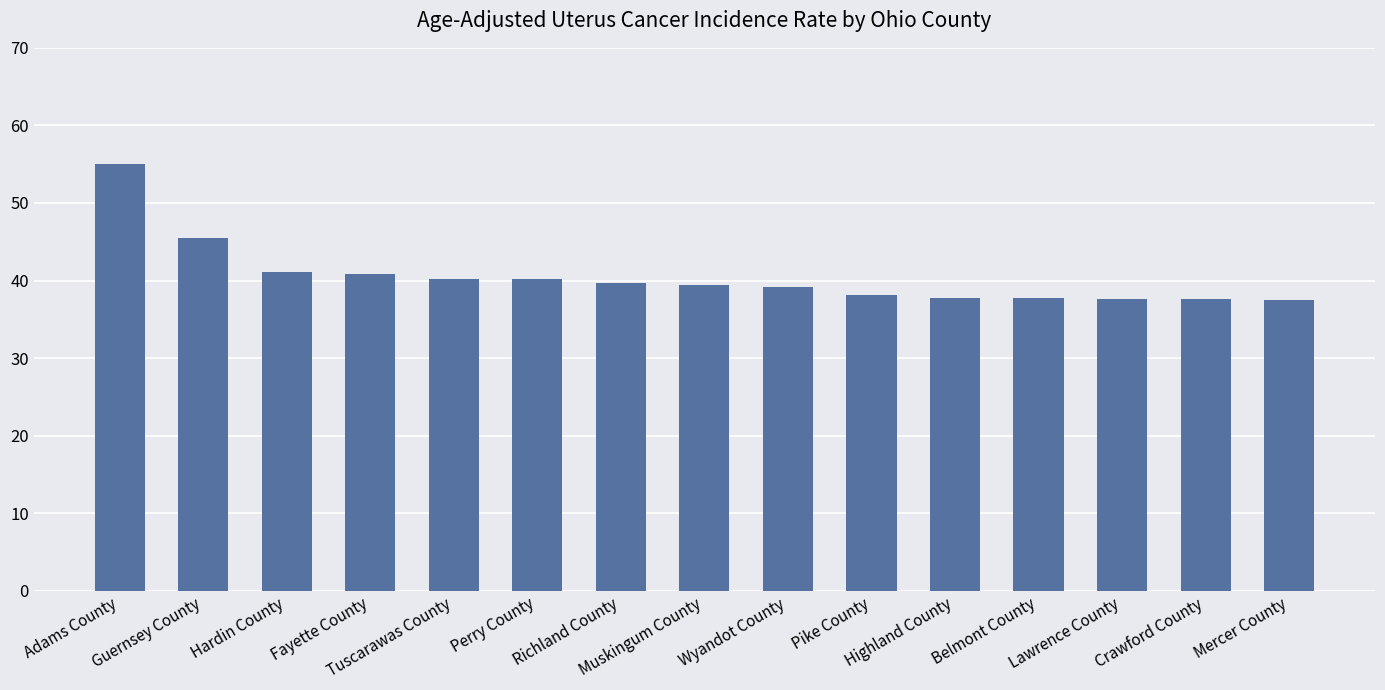

What is the sum of all values?

607.4